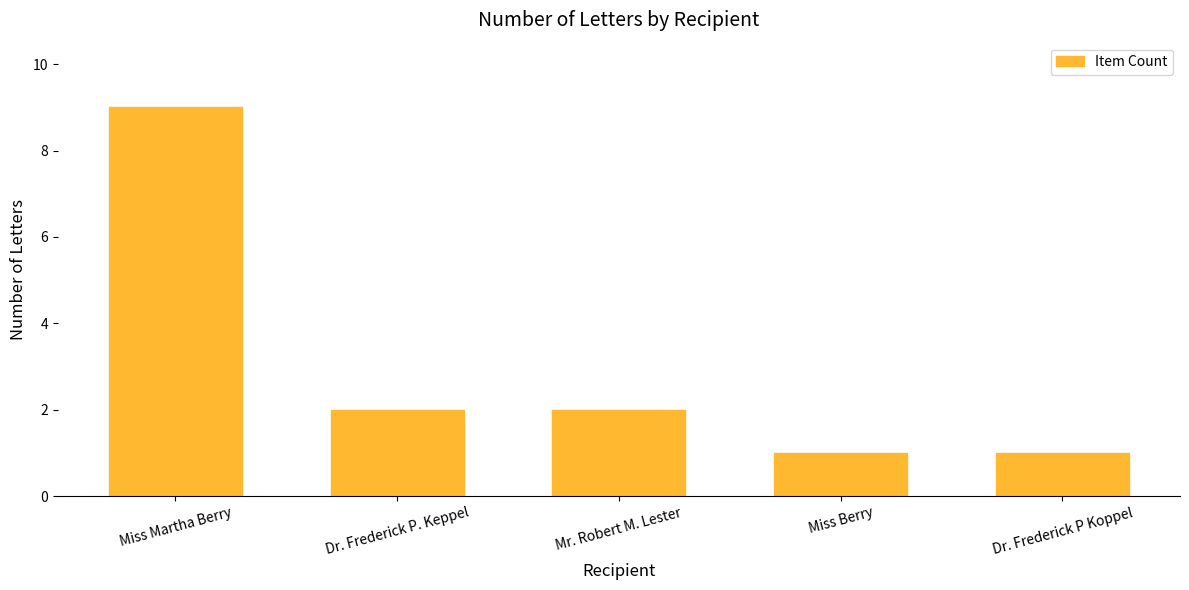

The value at Miss Martha Berry is 9. True or false?

True